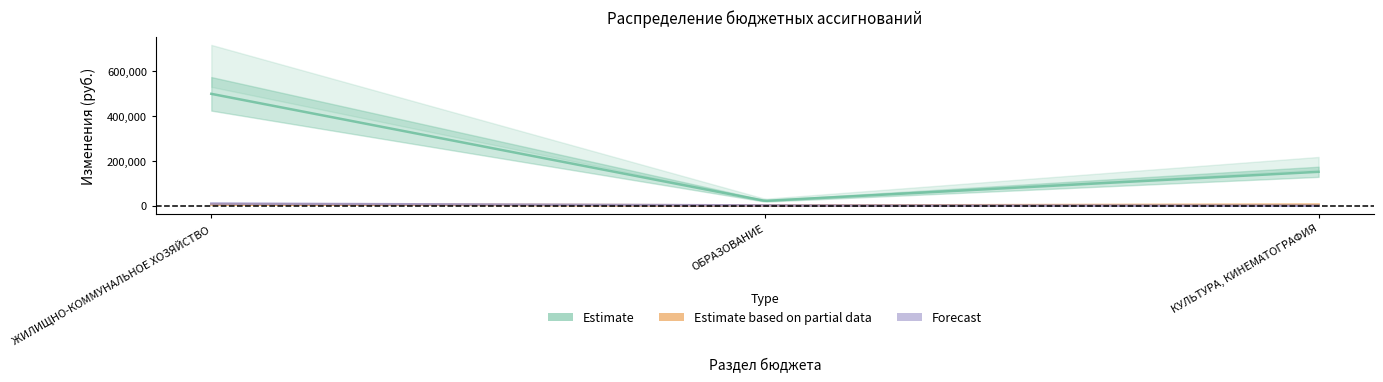

What is the sum of the Estimate values at КУЛЬТУРА, КИНЕМАТОГРАФИЯ and ОБРАЗОВАНИЕ?

172946.1